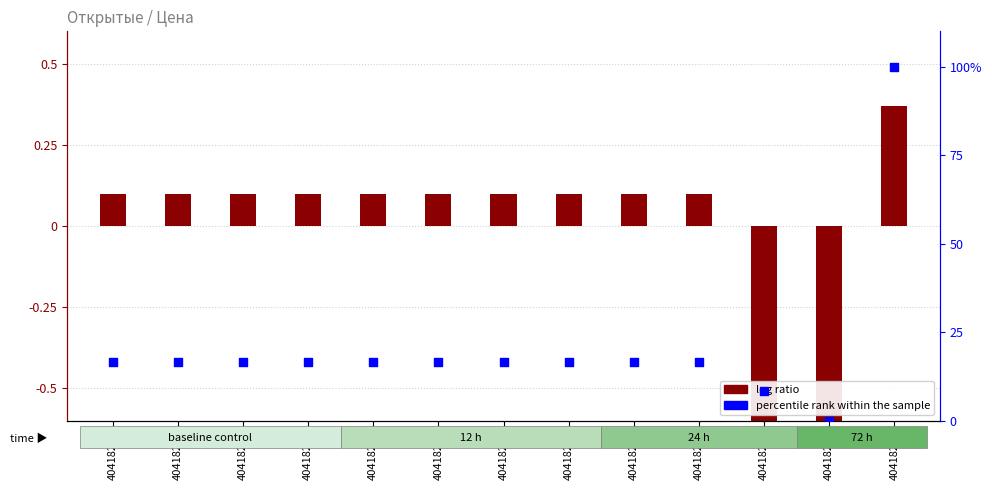

Which series has the largest total across all categories?

percentile rank within the sample